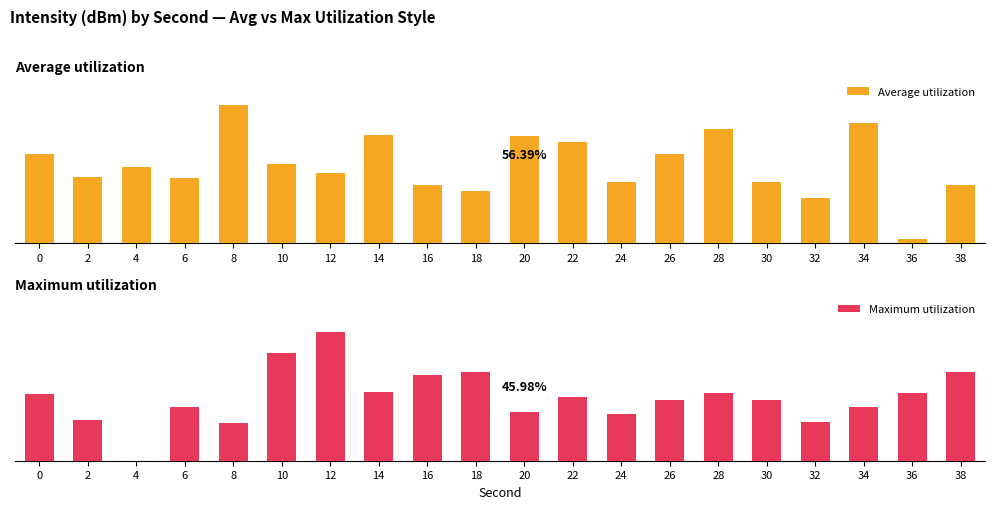

At which category is the sum across all series the highest?

12